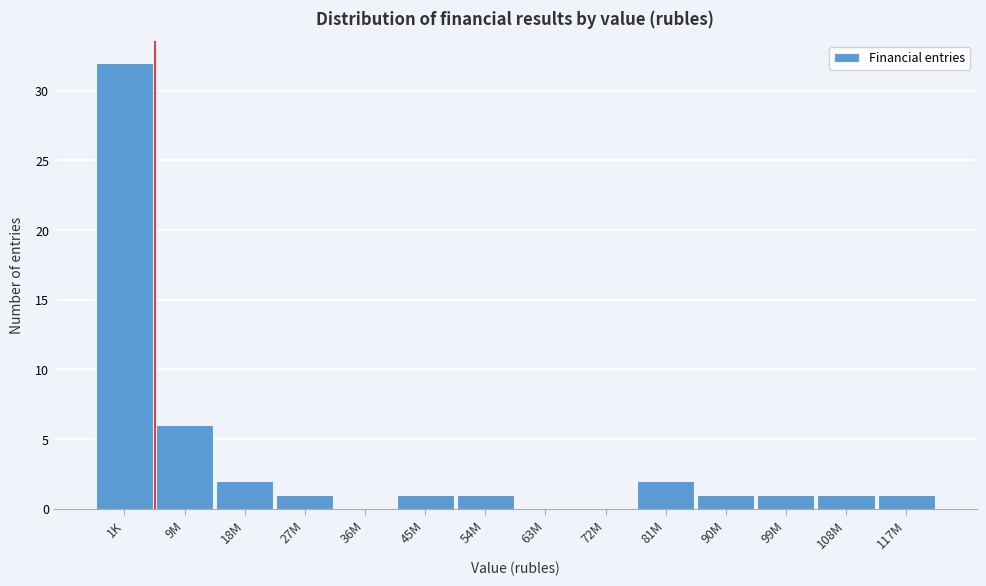

Reading left to right, extract all data points from this chart.

1K=32	9M=6	18M=2	27M=1	36M=0	45M=1	54M=1	63M=0	72M=0	81M=2	90M=1	99M=1	108M=1	117M=1